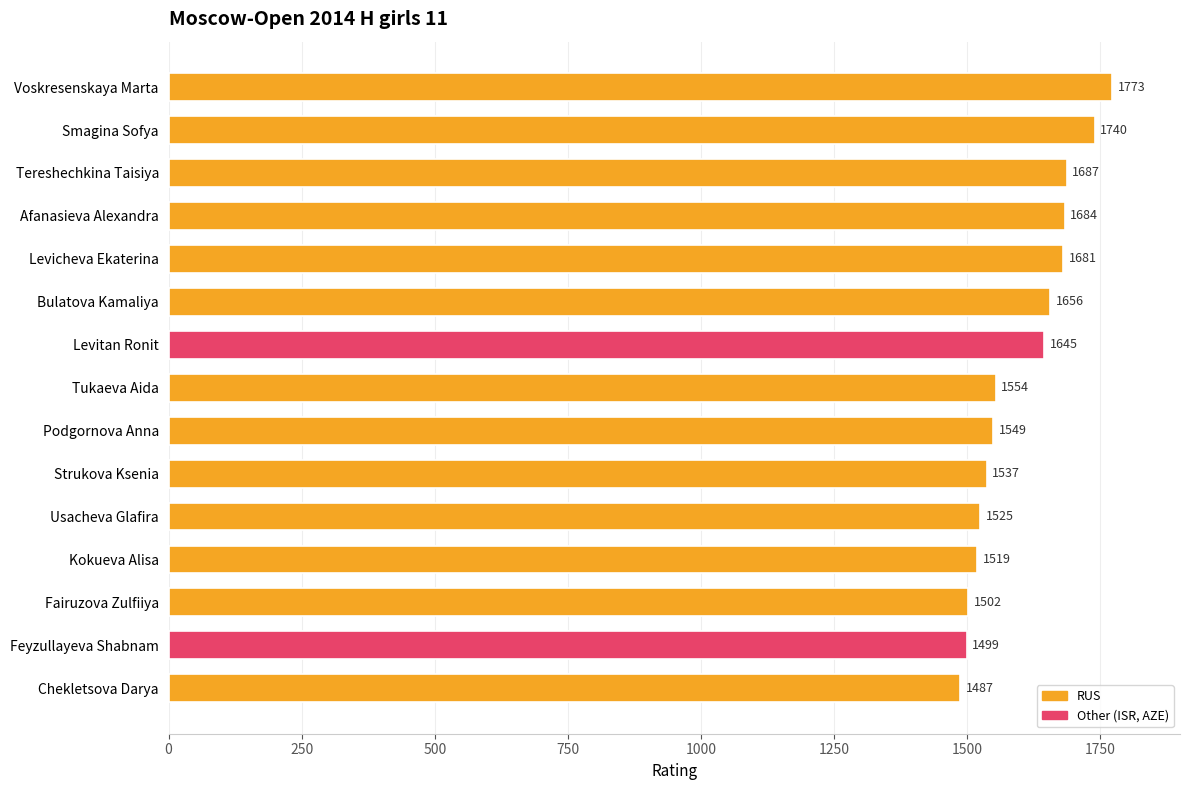

True or false: the data shows 1499 at Feyzullayeva Shabnam.

True